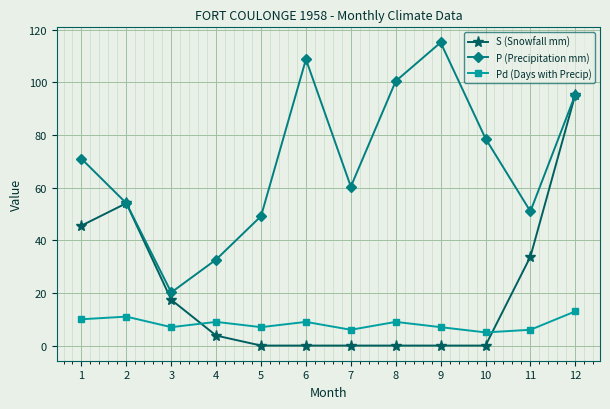

What is the total value across all series at 9?

122.2